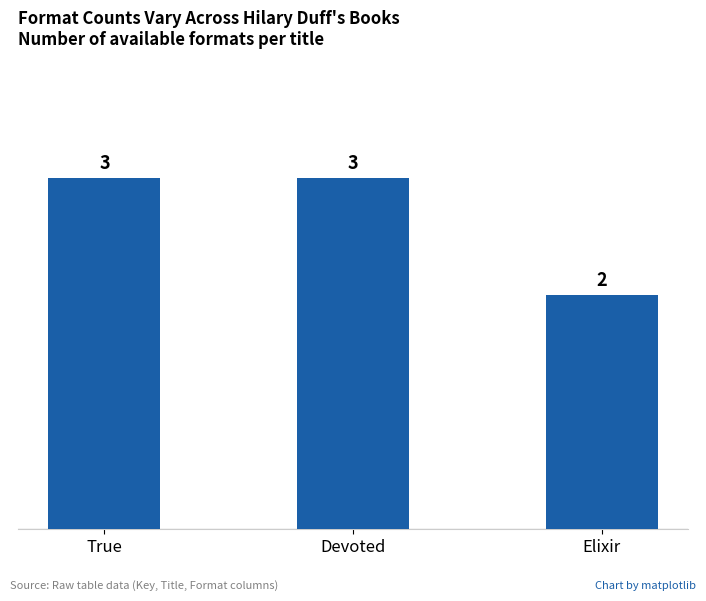

How many values are between 2 and 3?

3